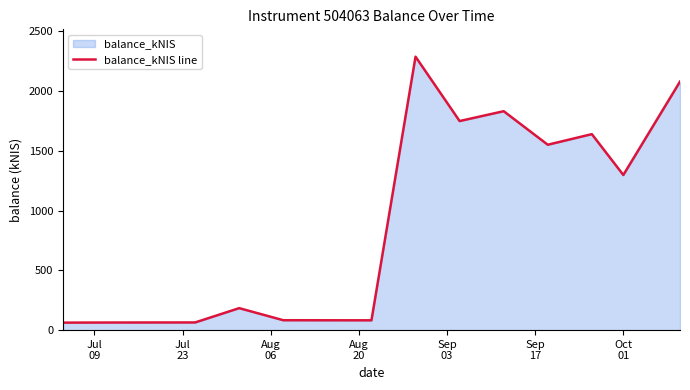

What is the minimum value shown in the chart?

62.7